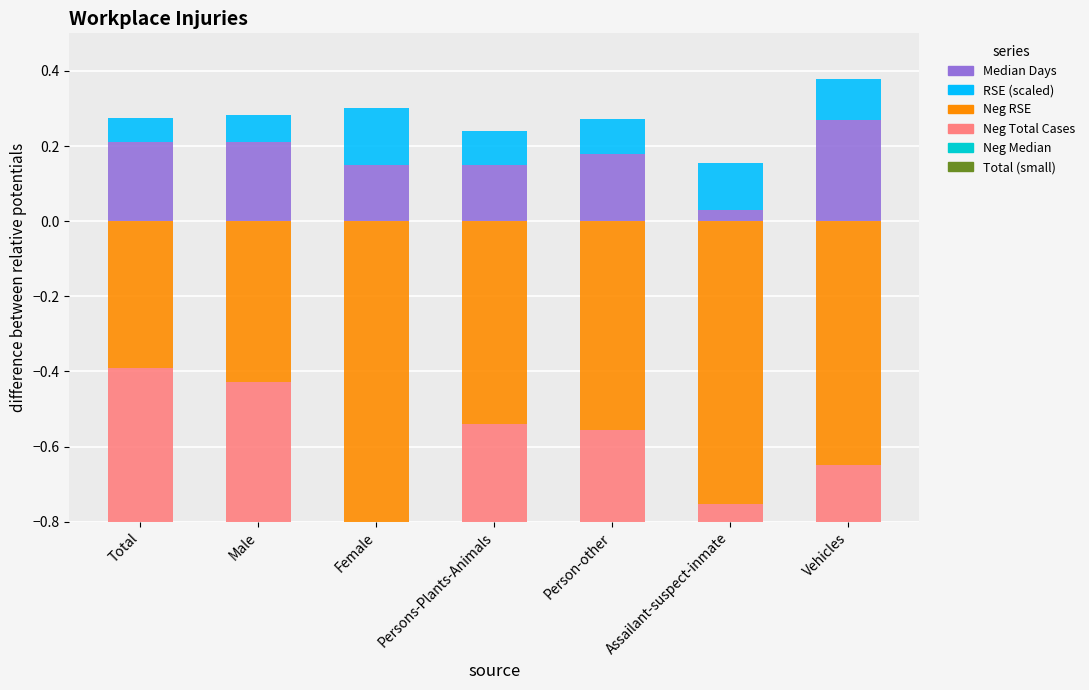

How many distinct data groups are displayed?

6